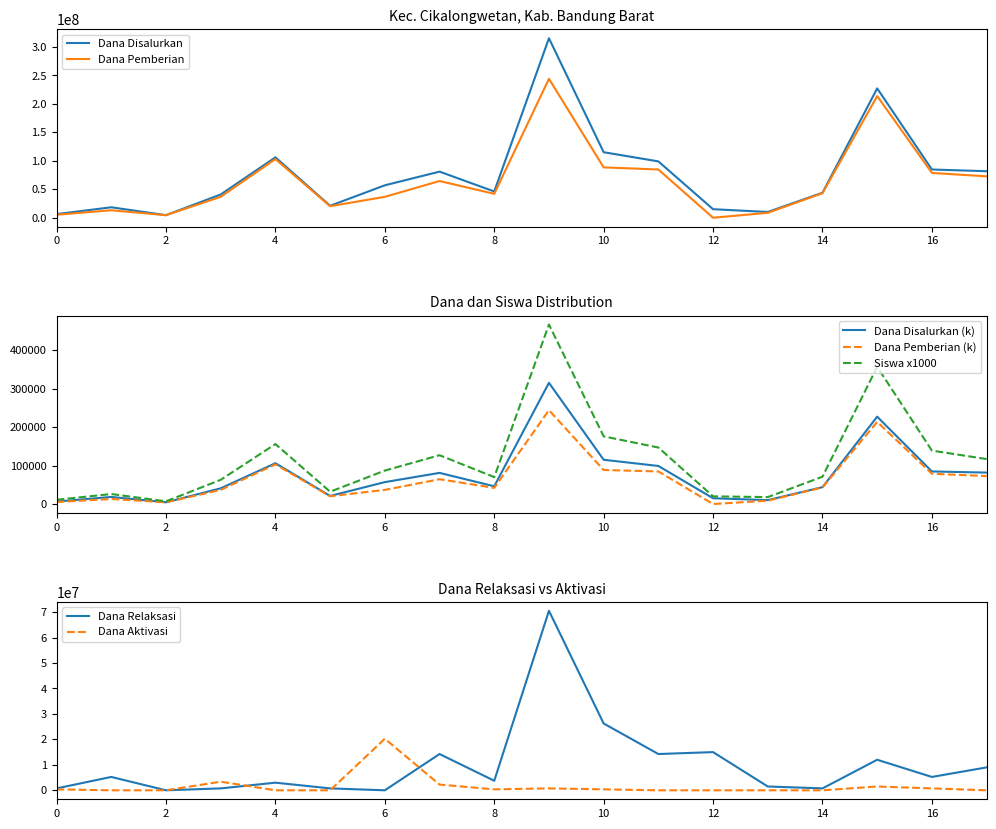

The Dana Pemberian series shows 5250000 at 0. True or false?

True